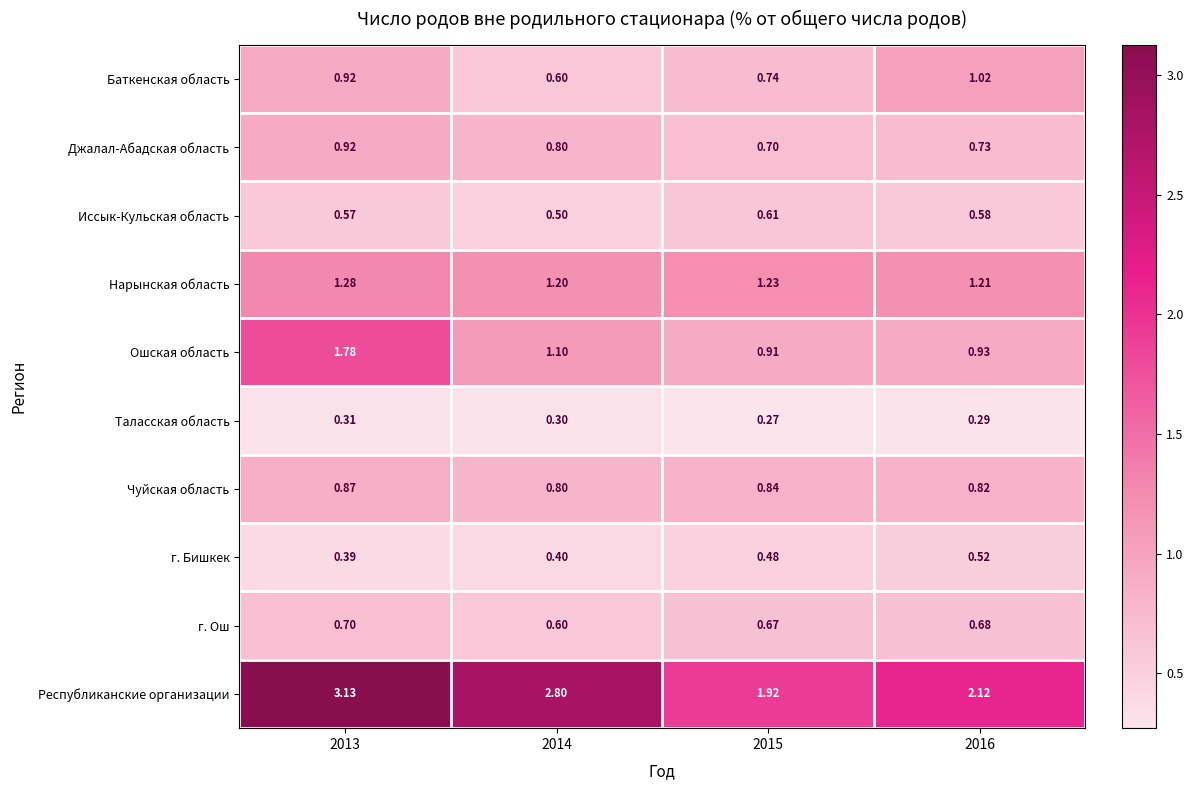

List the series in order of their peak value, lowest first.

Таласская область, г. Бишкек, Иссык-Кульская область, г. Ош, Чуйская область, Джалал-Абадская область, Баткенская область, Нарынская область, Ошская область, Республиканские организации